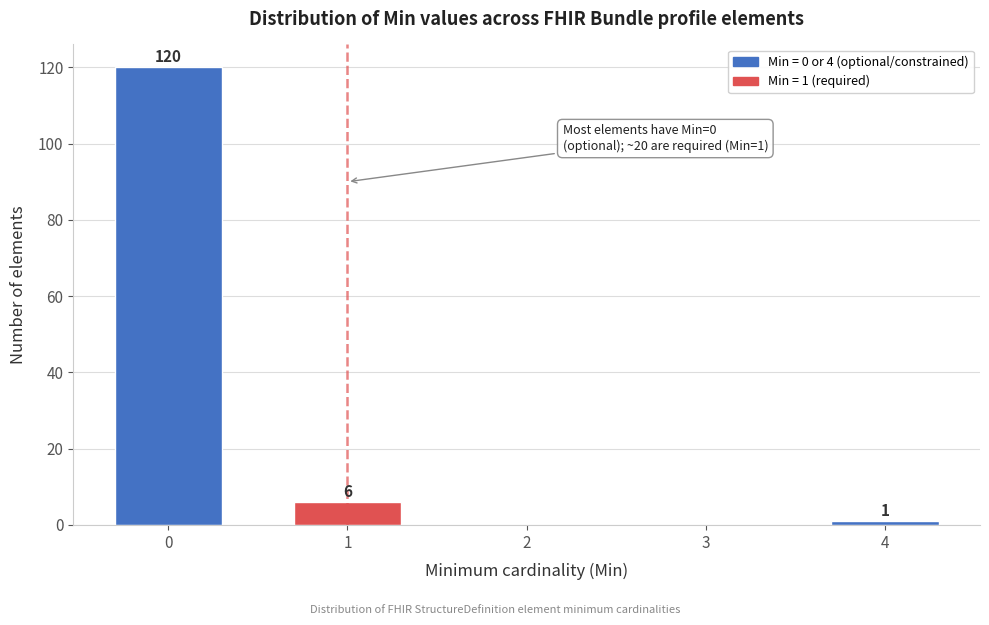

Reading right to left, what are all the values shown in this chart?

4=1	3=0	2=0	1=6	0=120